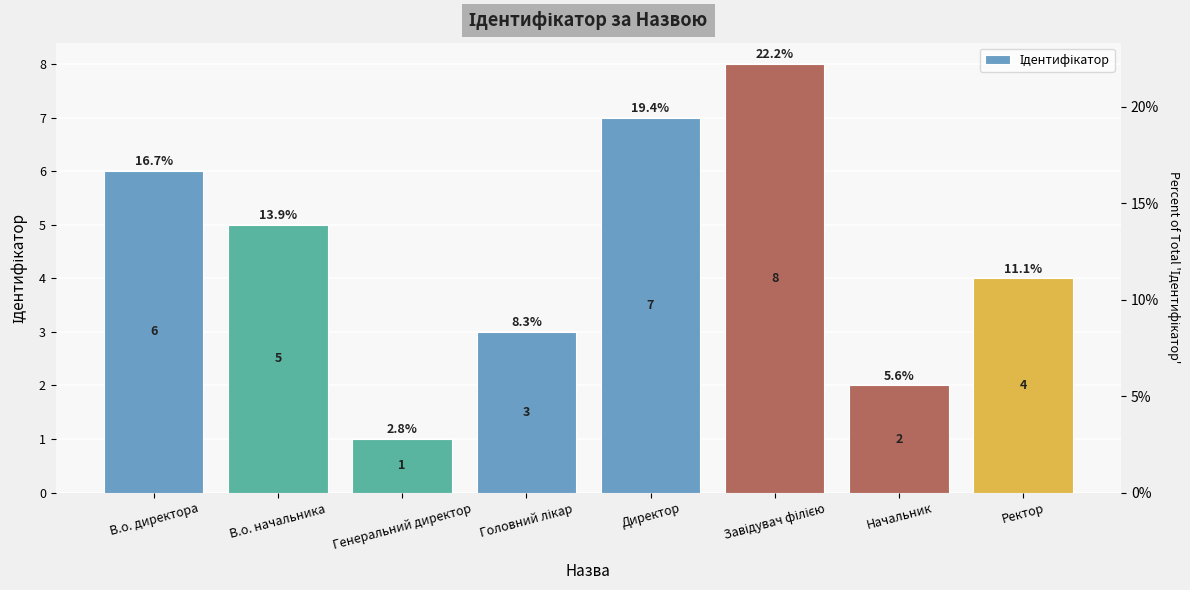

What is the maximum value shown in the chart?

8